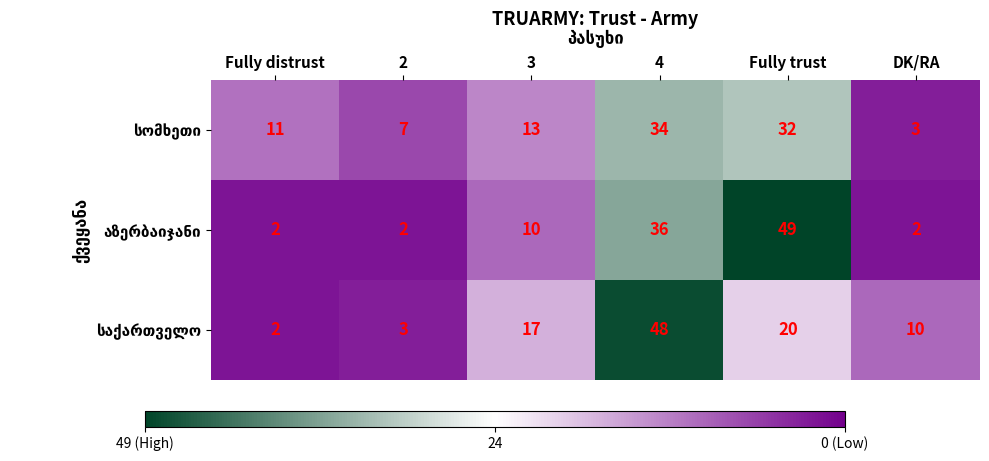

What is the spread (max minus min) of values at Fully distrust?

9